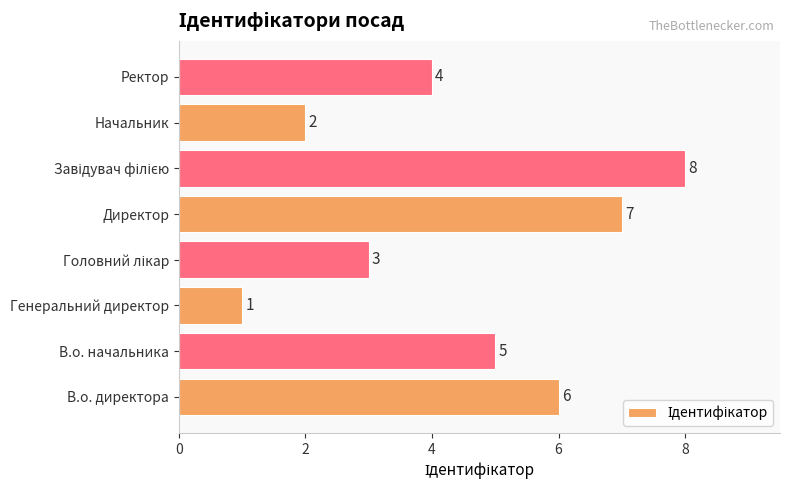

Is it true that the value at Начальник is 3?

False